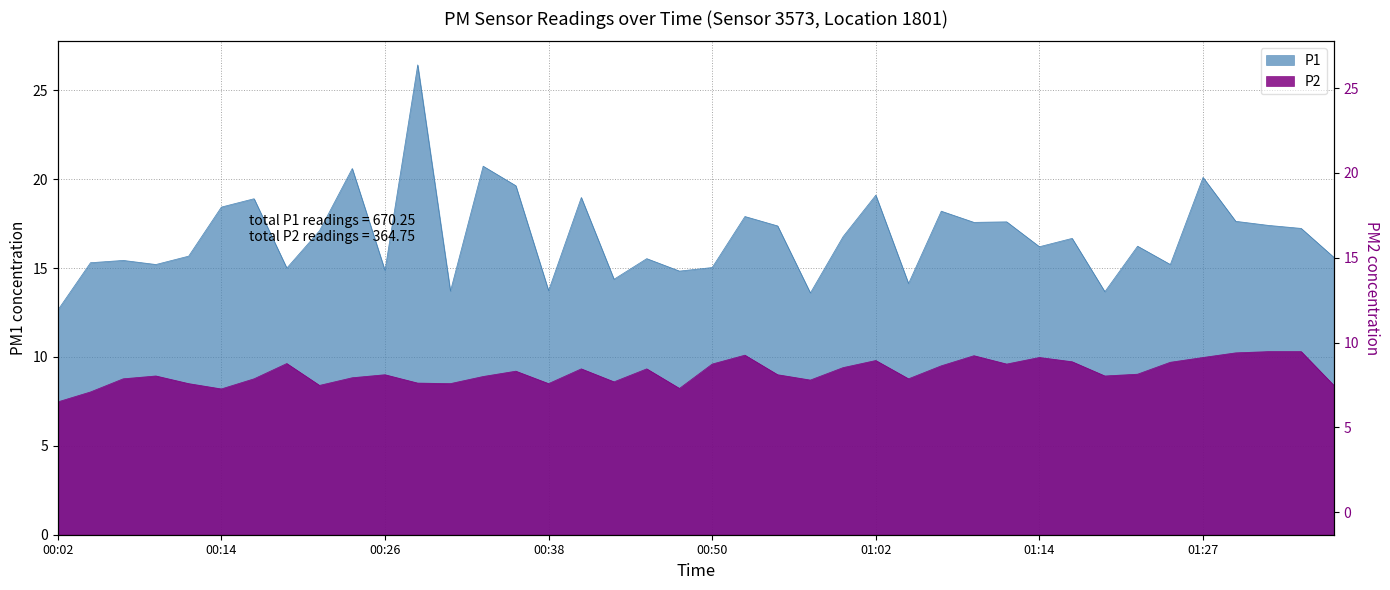

At which category is the sum across all series the highest?

00:28